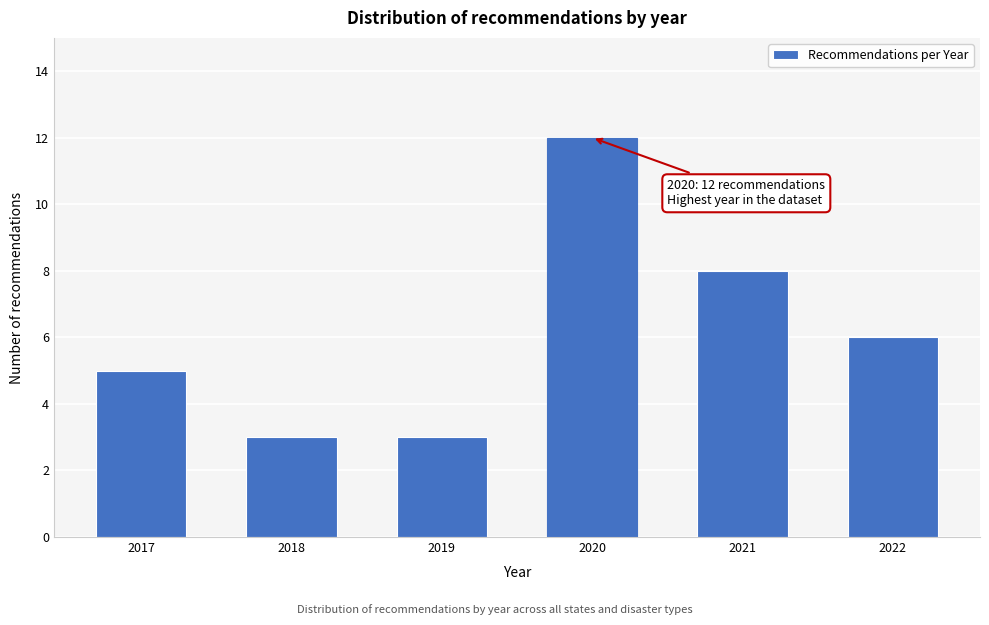

Reading right to left, list all the values displayed in this chart.

2022=6	2021=8	2020=12	2019=3	2018=3	2017=5